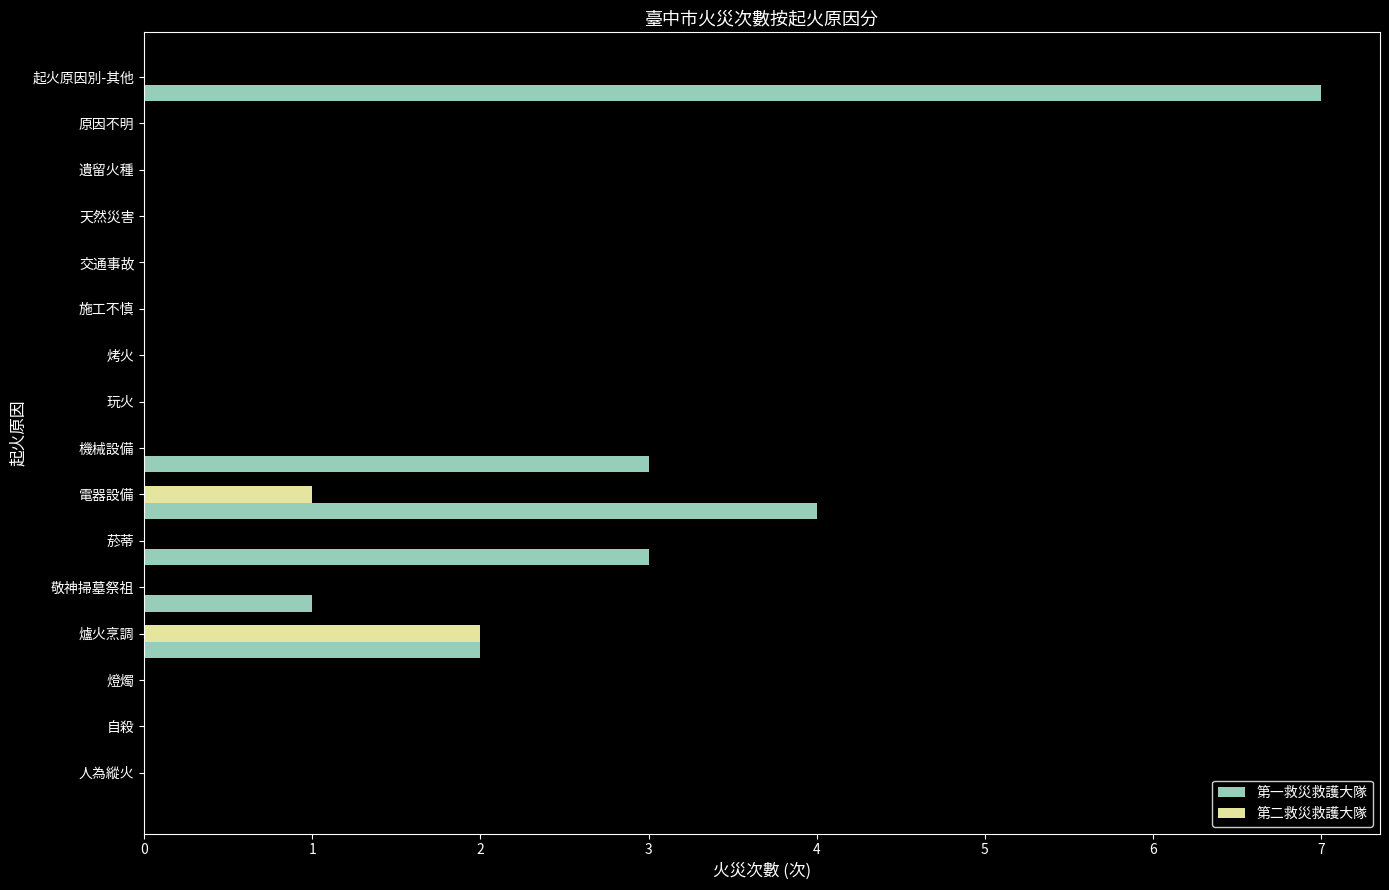

What is the average value of the 第一救災救護大隊 series?

1